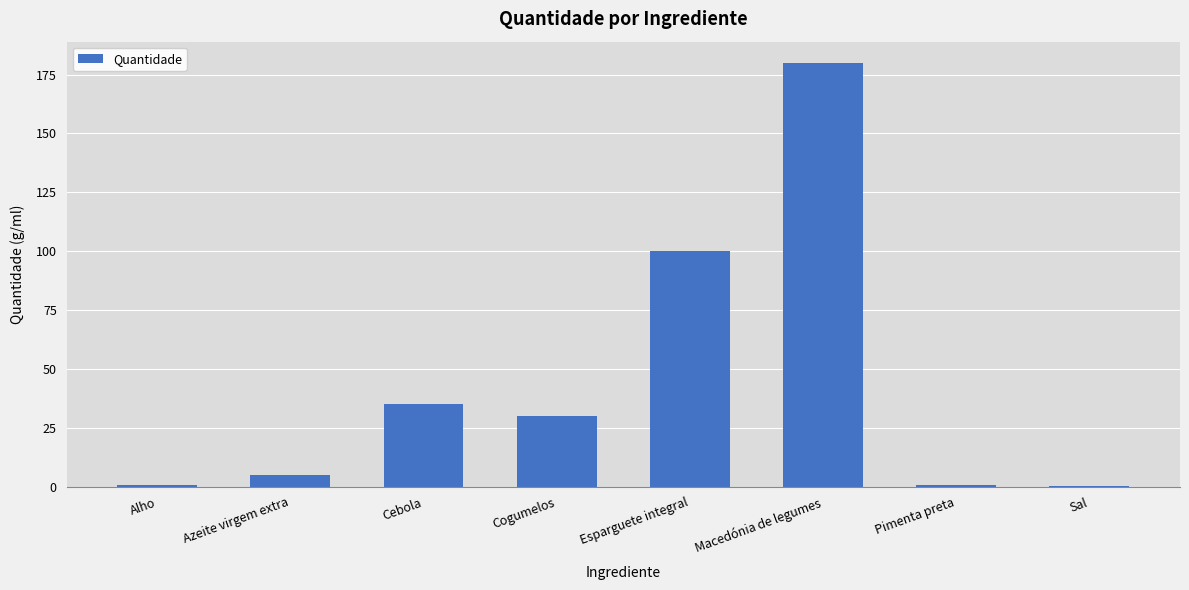

What is the change in value from Azeite virgem extra to Cogumelos?

+25.0